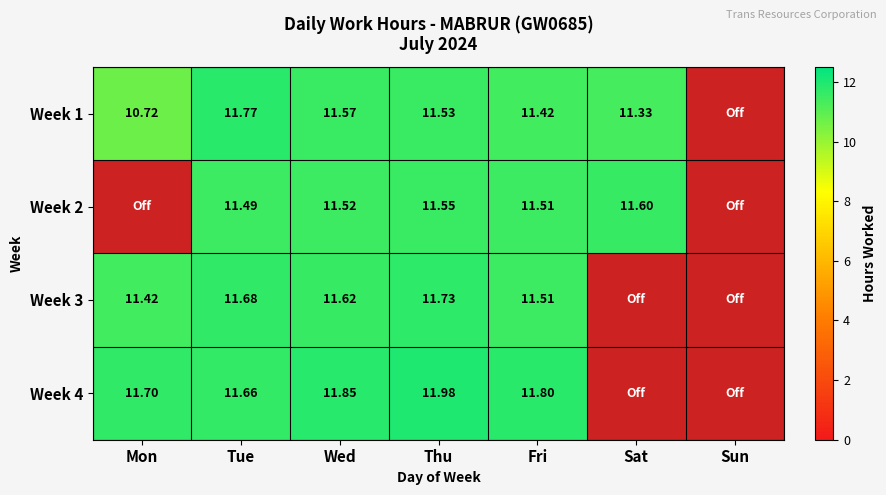

The value of Week 3 at Thu is 6.1. True or false?

False